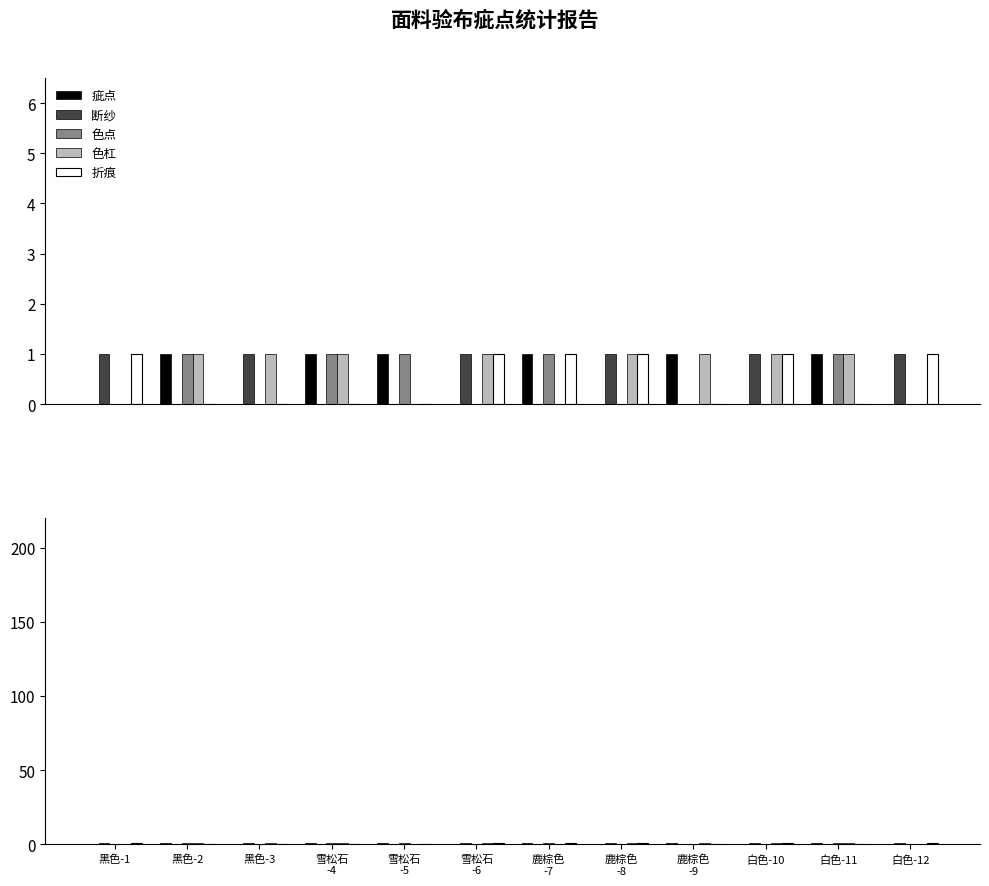

What is the label of the 4th bar from the right?

鹿棕色
-9